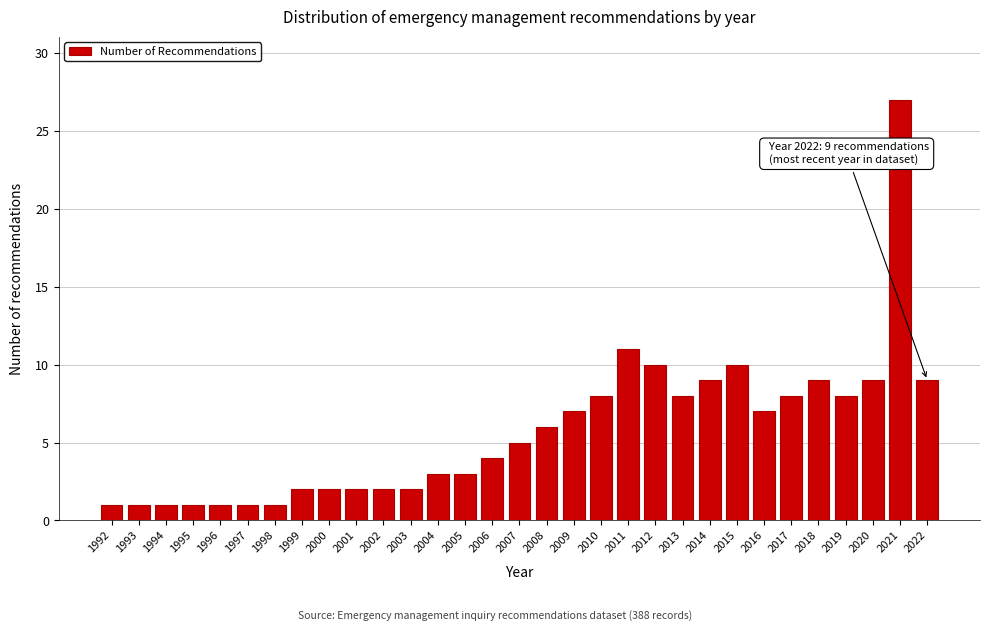

What is the value of the 29th bar from the left?

9